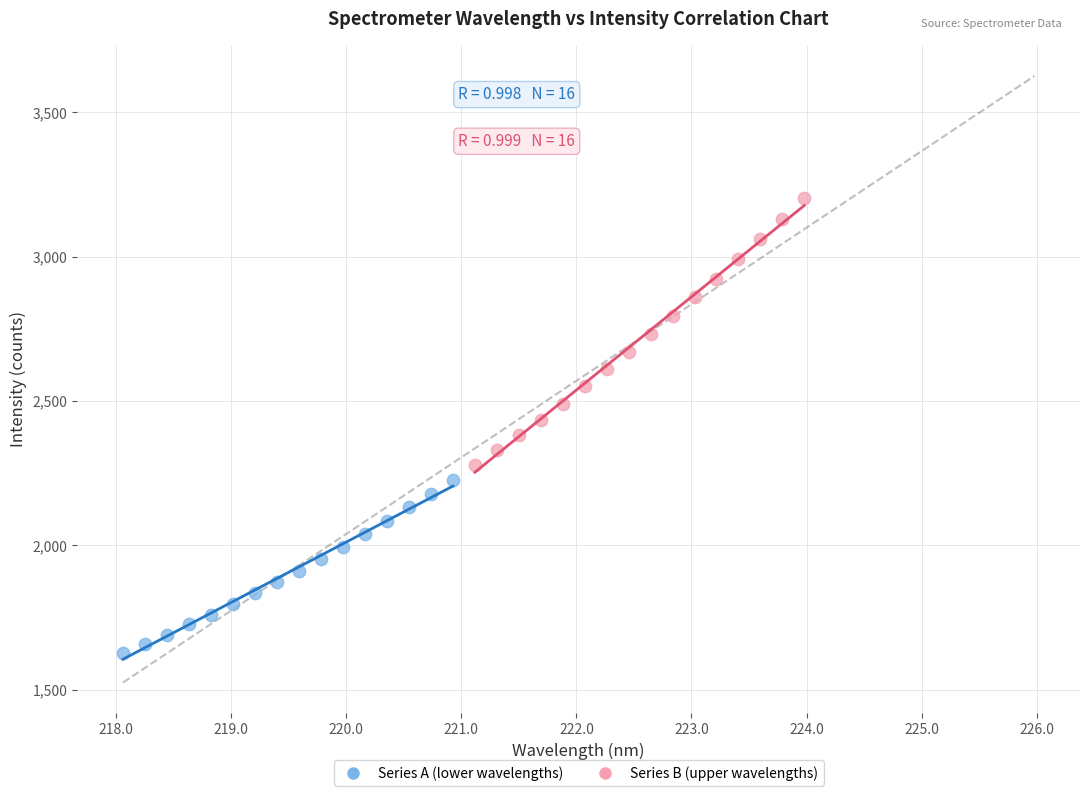

Which series contains the lowest Y value?

Series A (lower wavelengths)